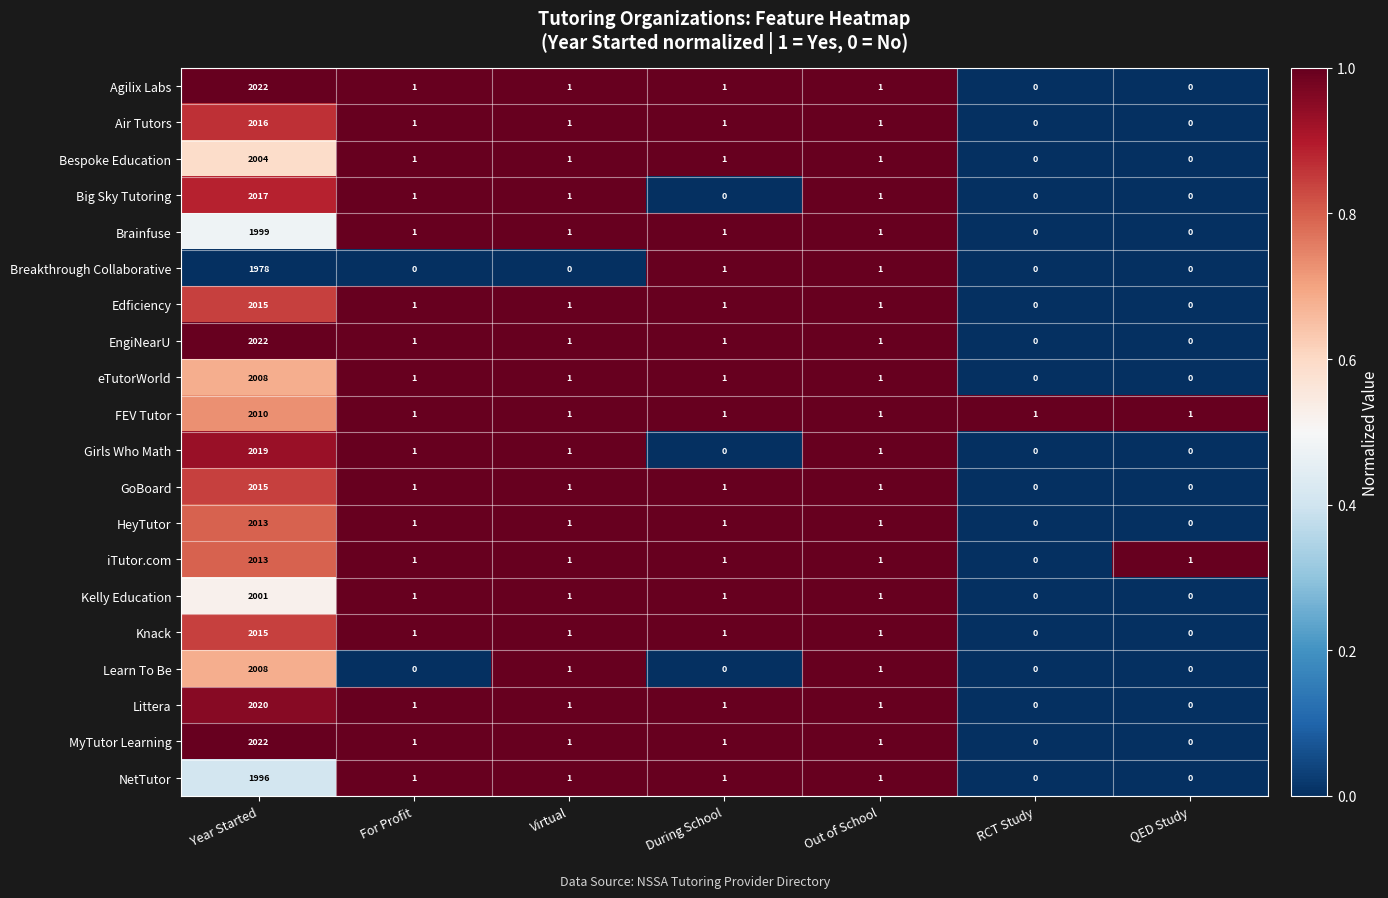

Is it true that NetTutor equals -785 at RCT Study?

False